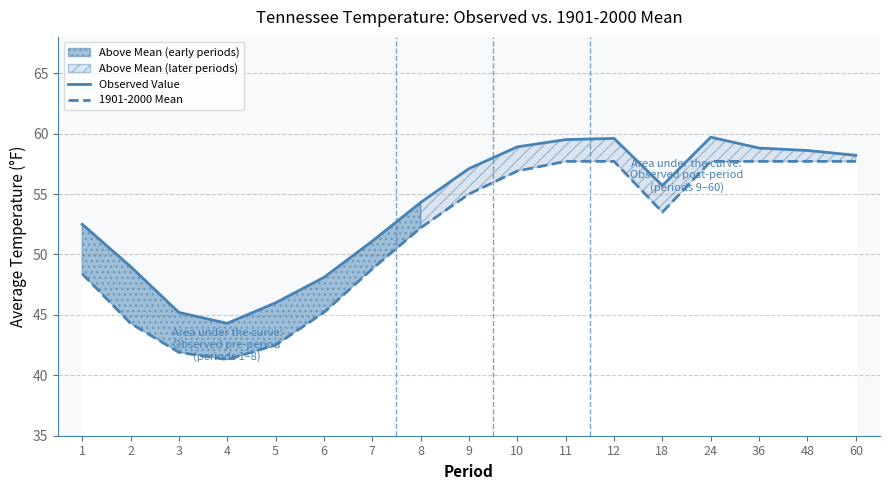

Where does the 1901-2000 Mean series first go above 53?

9